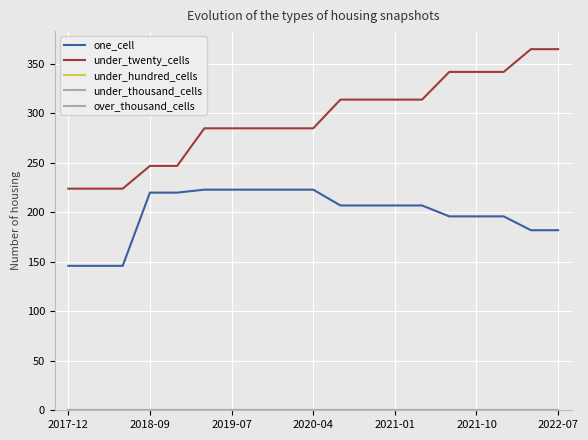

Count the under_twenty_cells values in the range 247 to 342.

14